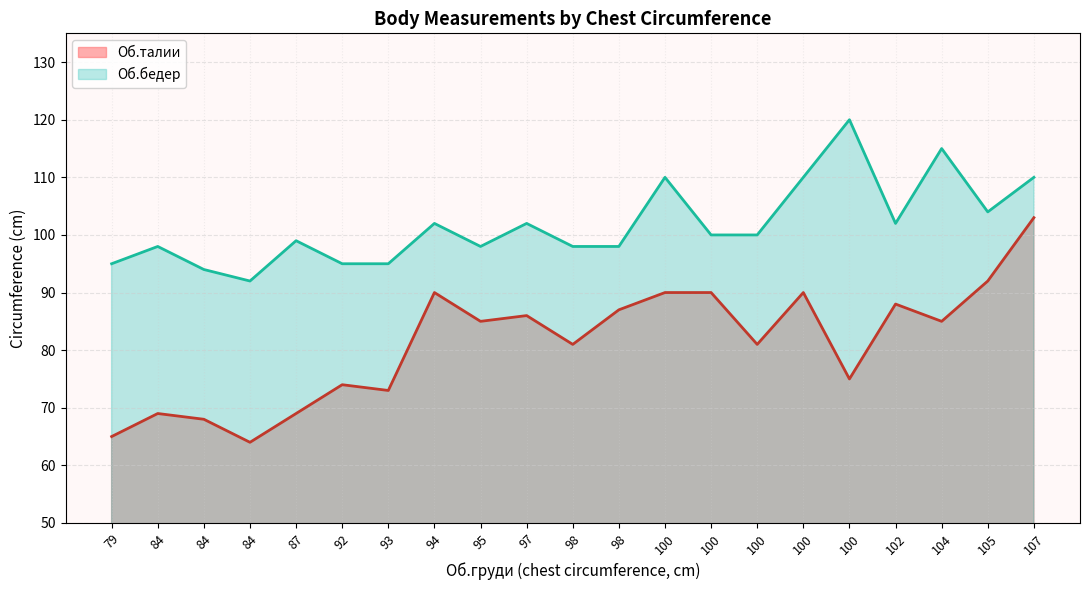

At 95, list the series in order from largest to smallest.

Об.бедер, Об.талии